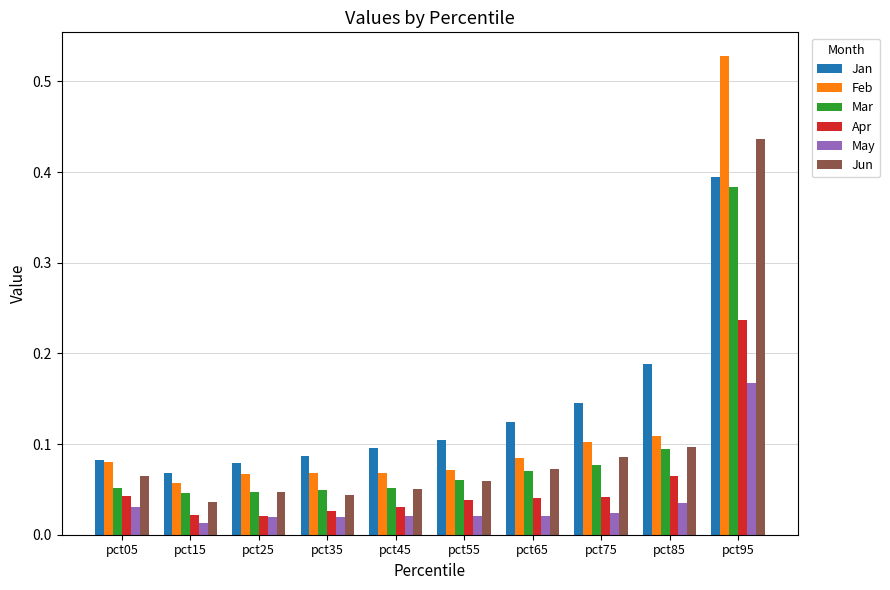

True or false: Jun has a value of 0.4 at pct95.

True